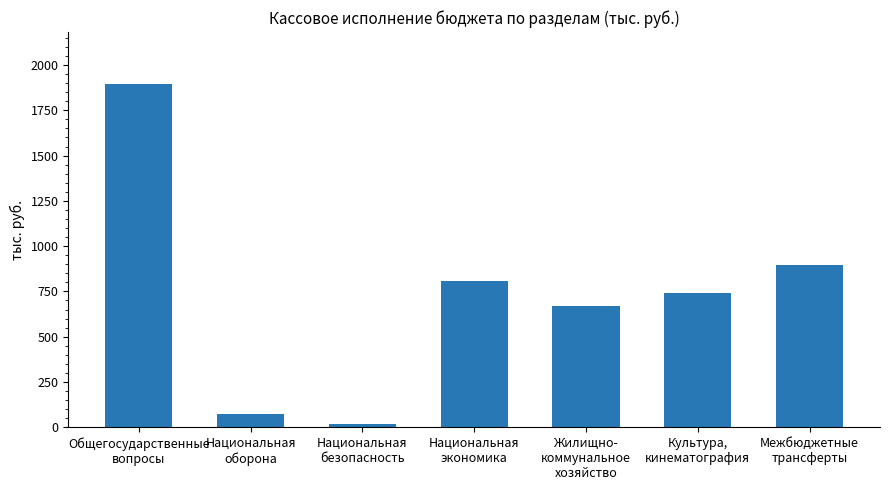

What is the greatest value displayed?

1897.4